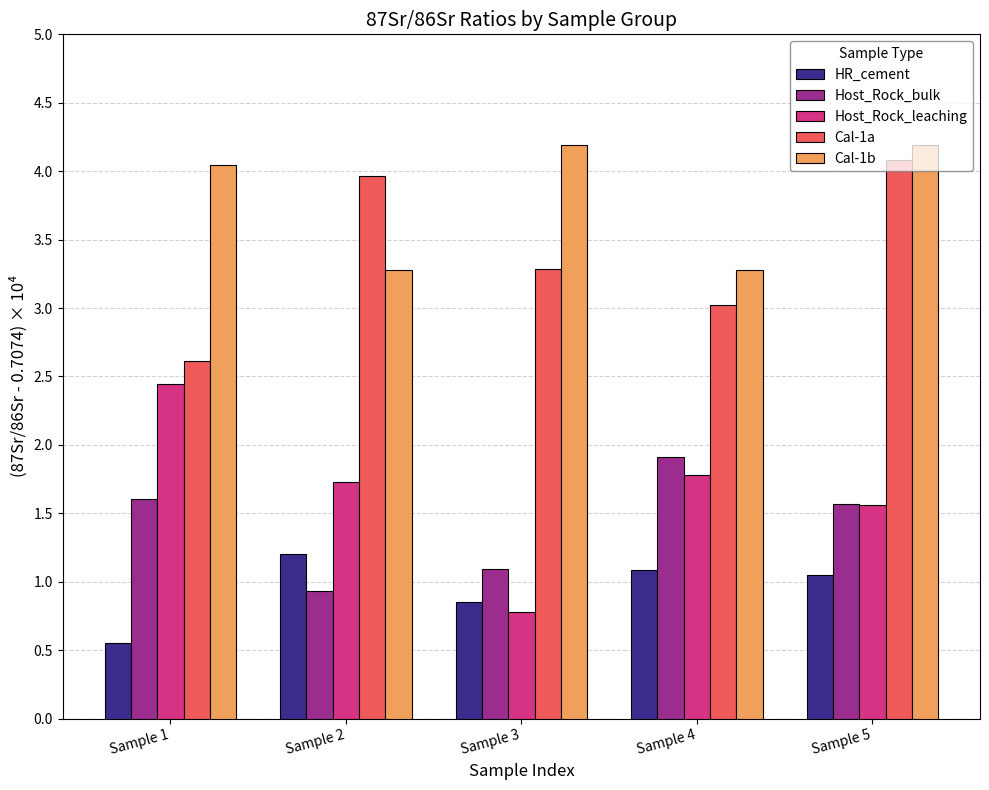

How many bars are there in total?

25